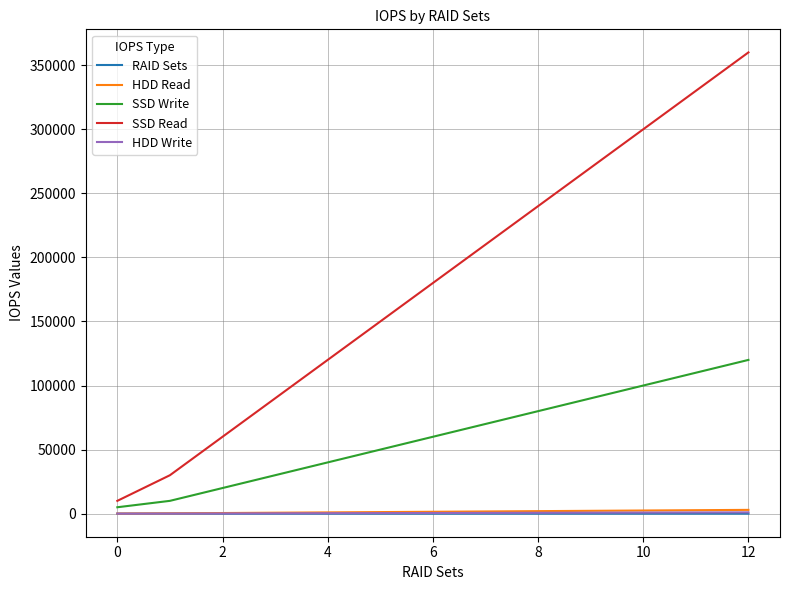

Which series has the largest total across all categories?

SSD Read